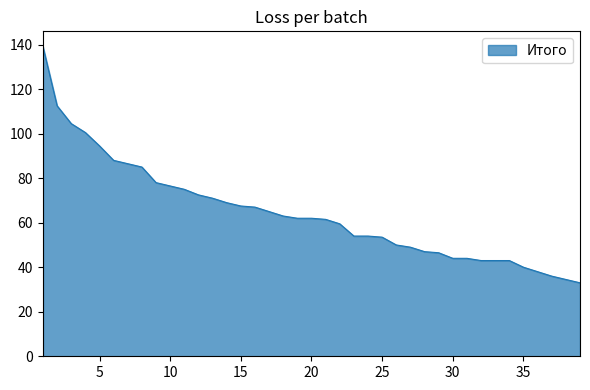

What is the difference between the maximum and minimum values?

106.0